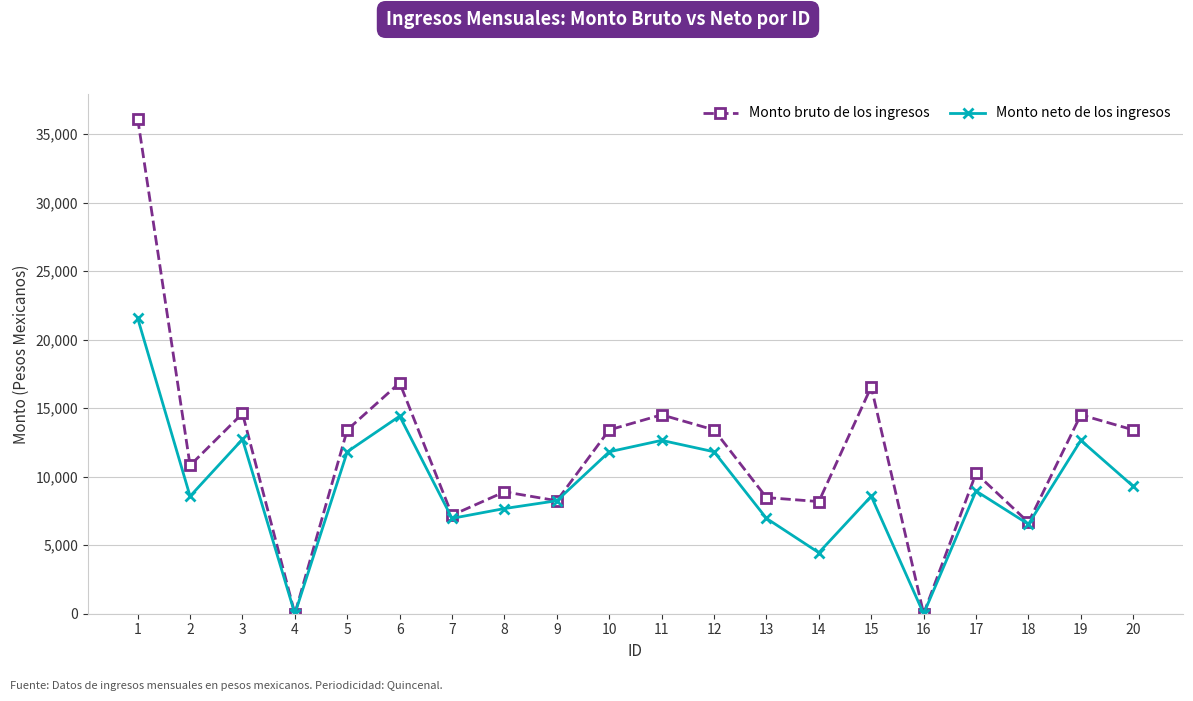

At which category does Monto neto de los ingresos reach its first local peak?

3